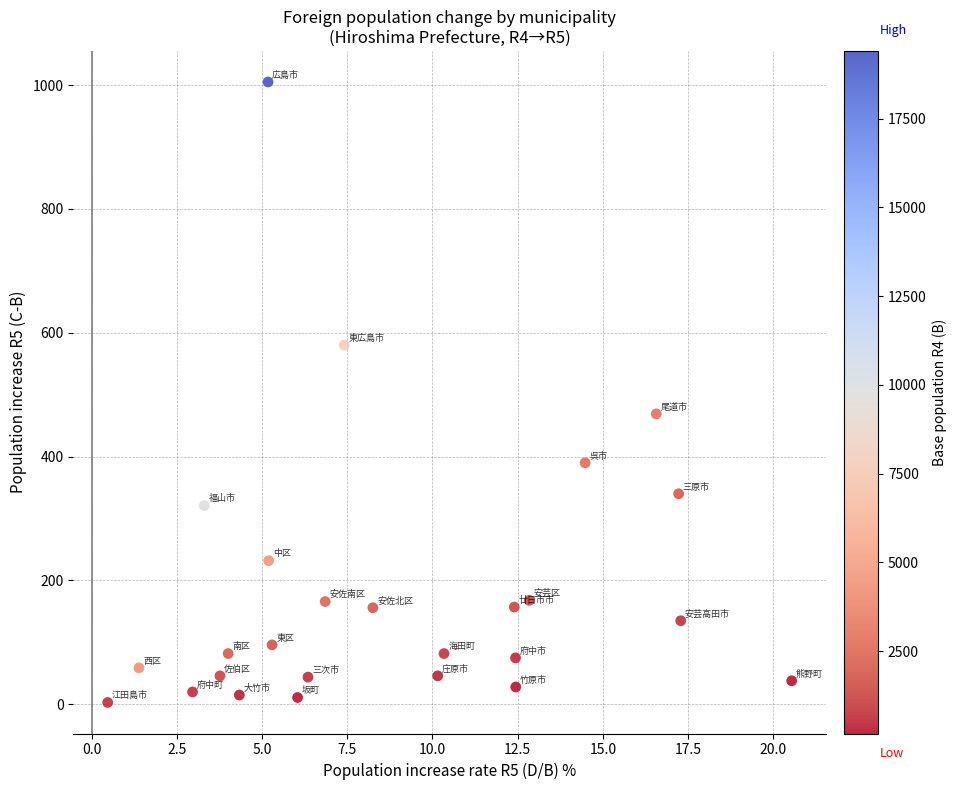

What Y value in the scatter plot is closest to 504?

469